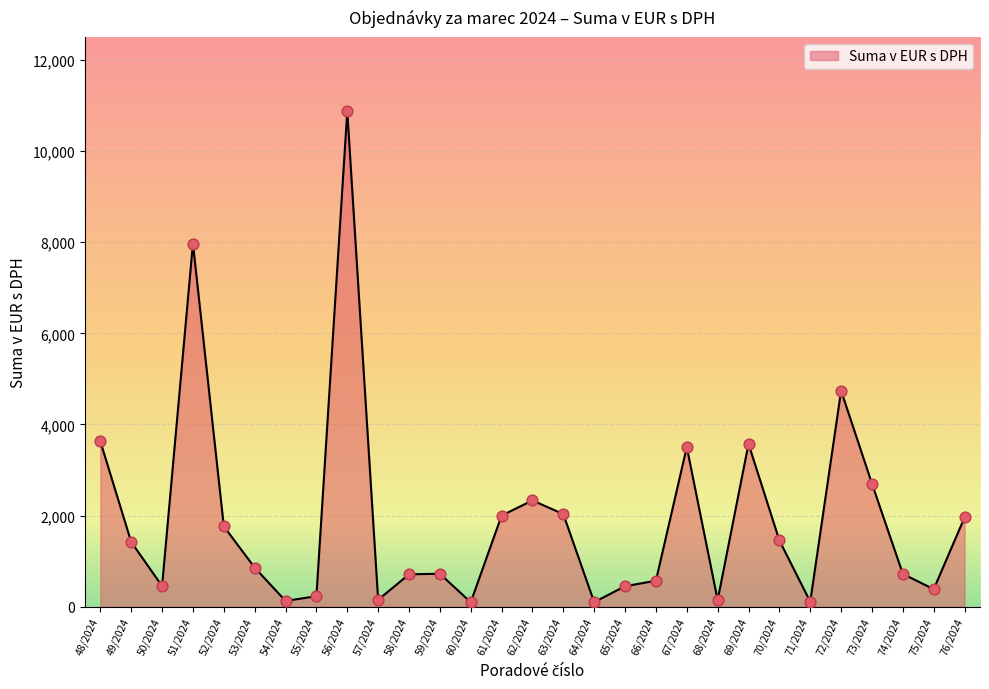

What is the change in value from 65/2024 to 73/2024?

+2250.0